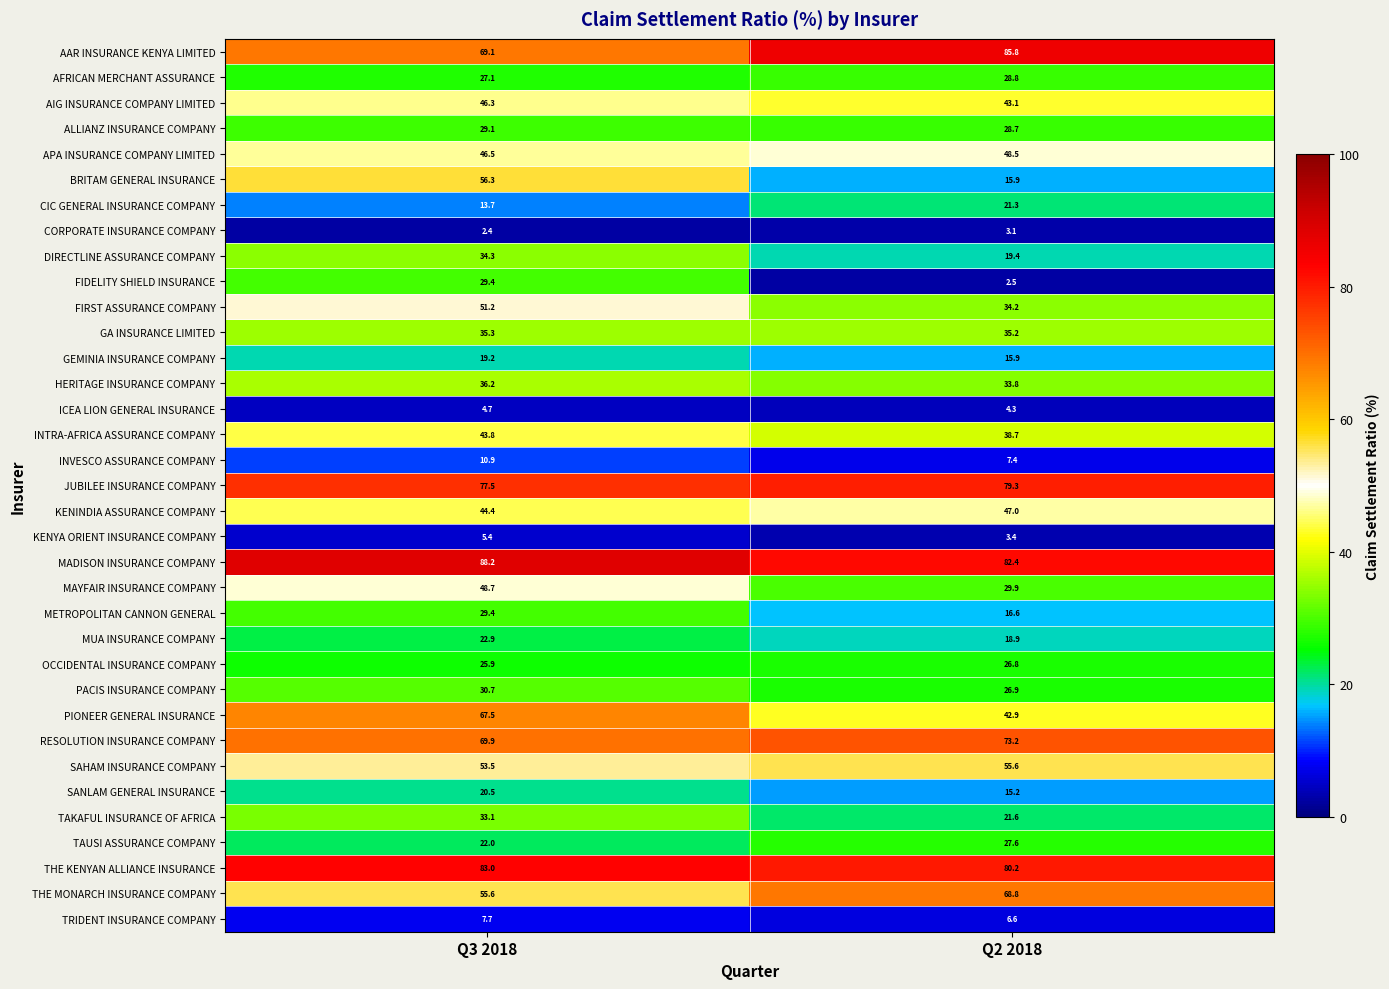

Which category has the lowest value in the TAKAFUL INSURANCE OF AFRICA series?

Q2 2018